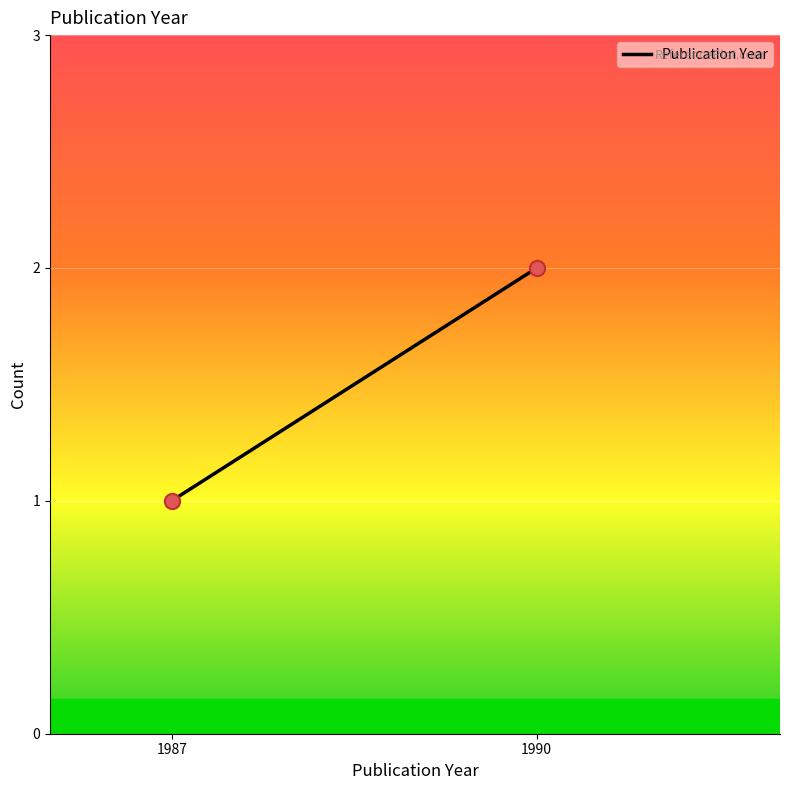

What is the range of X values (max minus min)?

3